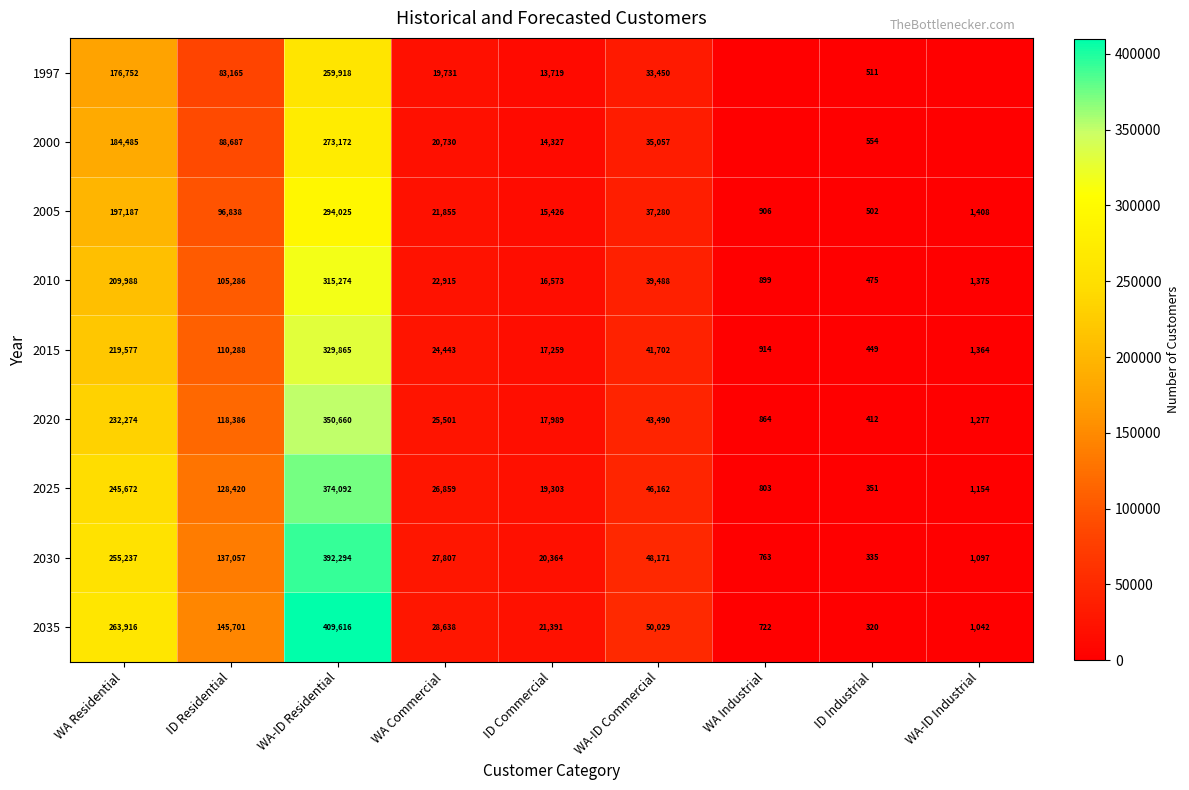

Where is 2020 nearest to the value 175536?

WA Residential